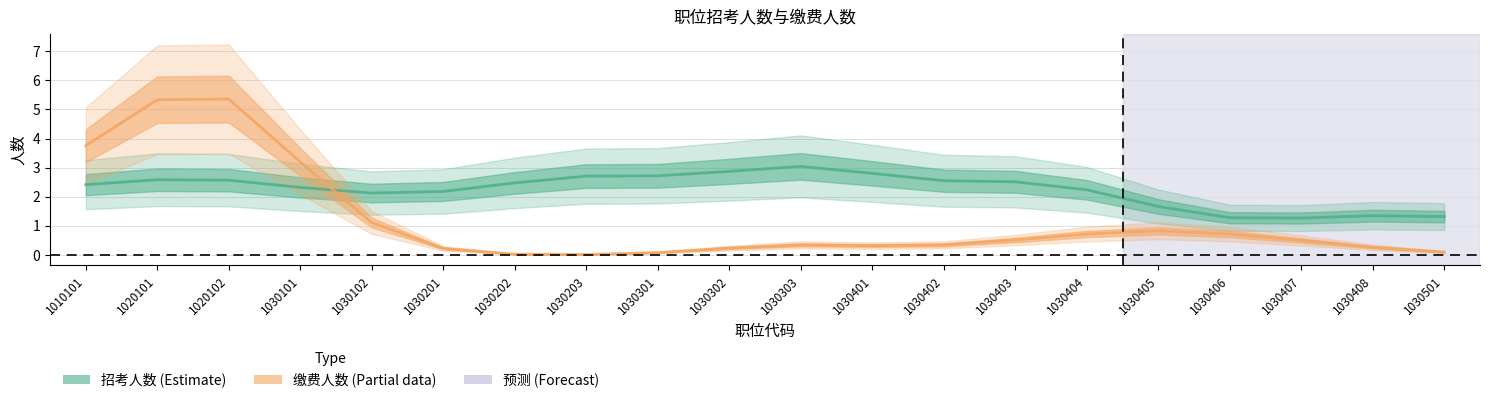

Reading left to right, extract all data points from this chart.

招考人数: 1010101=2.4	1020101=2.6	1020102=2.6	1030101=2.3	1030102=2.1	1030201=2.2	1030202=2.5	1030203=2.7	1030301=2.7	1030302=2.9	1030303=3.0	1030401=2.8	1030402=2.6	1030403=2.5	1030404=2.2	1030405=1.7	1030406=1.3	1030407=1.3	1030408=1.3	1030501=1.3
缴费人数: 1010101=3.8	1020101=5.3	1020102=5.4	1030101=3.2	1030102=1.1	1030201=0.2	1030202=0.0	1030203=0.0	1030301=0.1	1030302=0.2	1030303=0.3	1030401=0.3	1030402=0.3	1030403=0.5	1030404=0.7	1030405=0.8	1030406=0.7	1030407=0.5	1030408=0.3	1030501=0.1